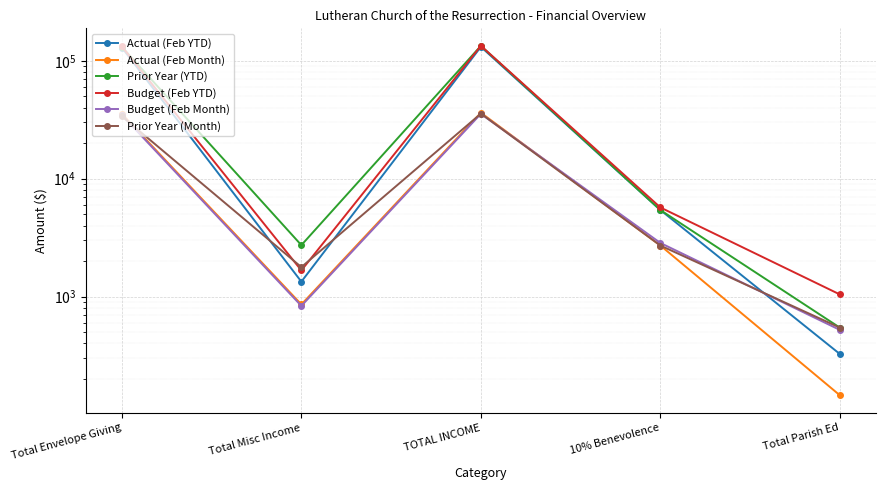

How many lines are shown in the chart?

6